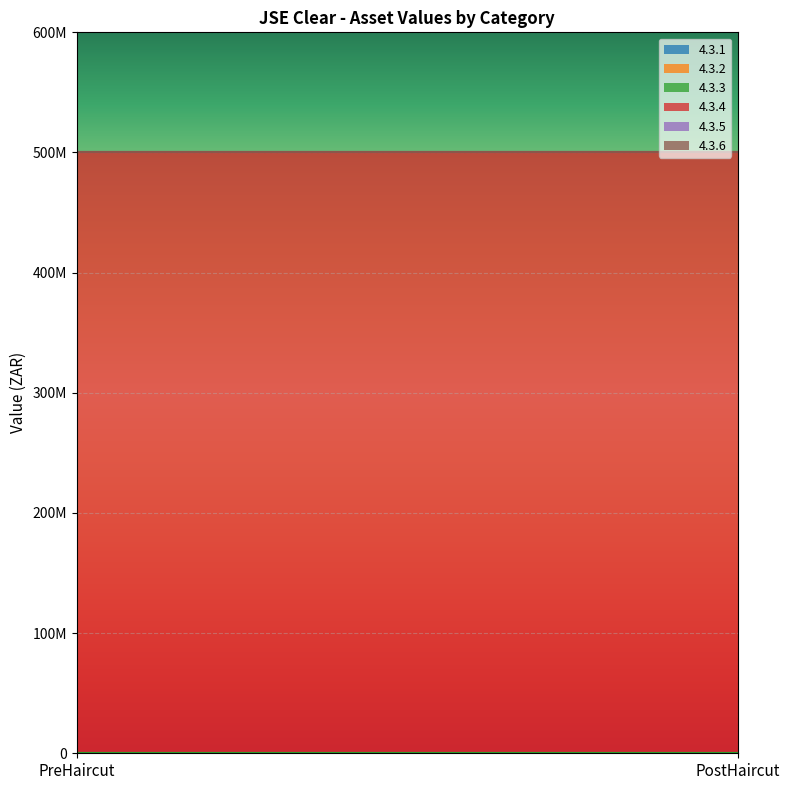

What is the label of the 1st point from the left?

PreHaircut